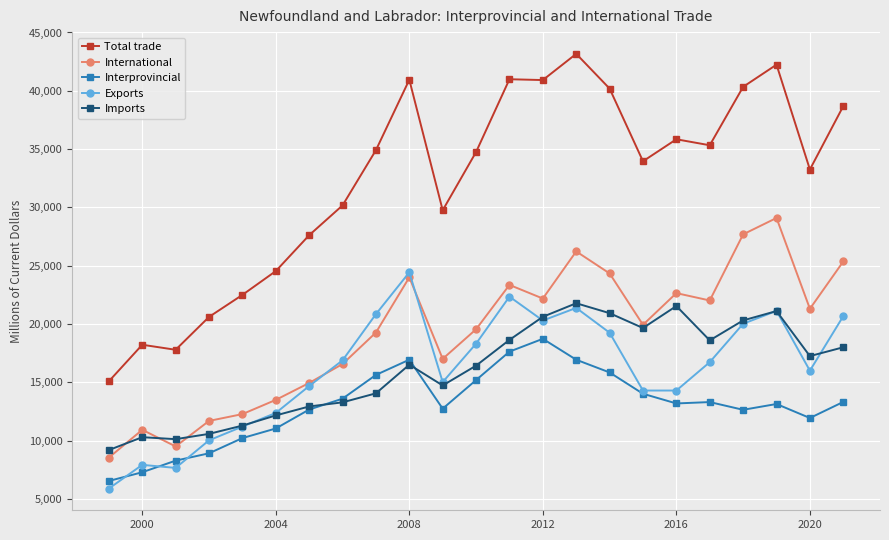

Which series has the largest total across all categories?

Total trade